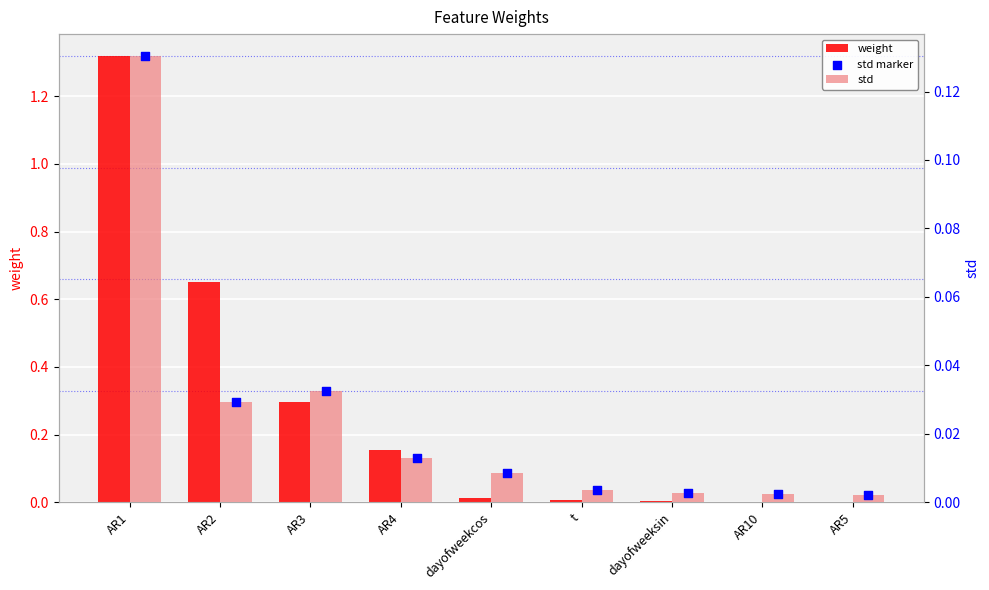

Which series has the largest Y range (max minus min)?

weight